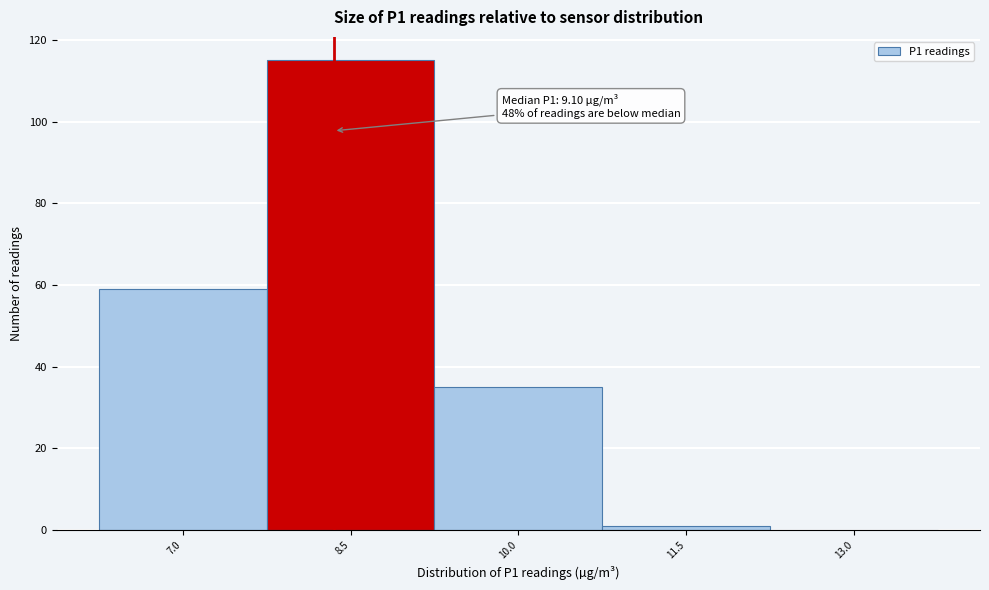

Reading left to right, transcribe all the data shown in this chart.

7.0=59	8.5=115	10.0=35	11.5=1	13.0=0